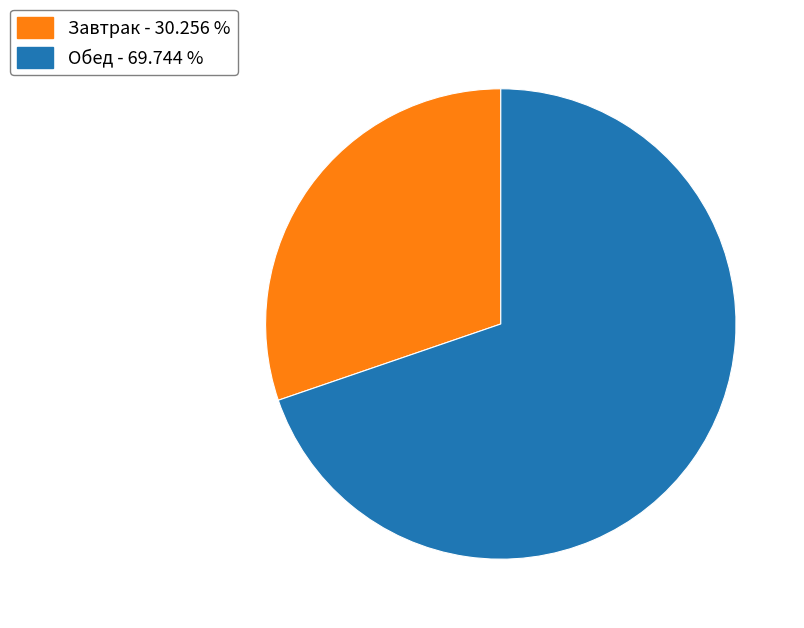

How many slices are in this pie chart?

2